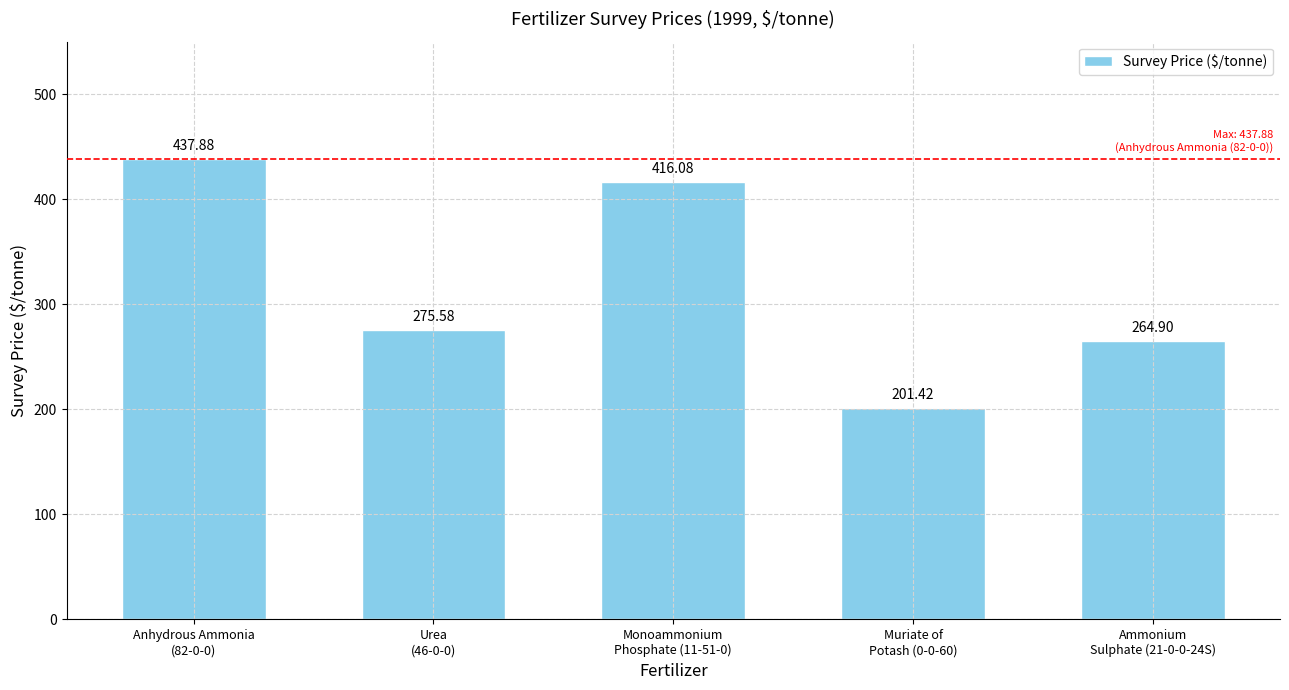

How many data points are above 275?

3